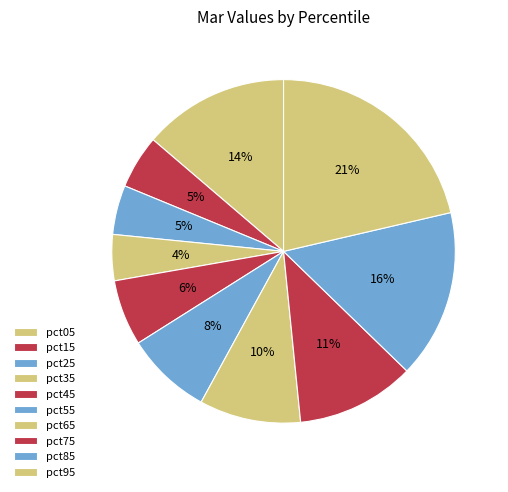

Does any single category account for the majority?

No